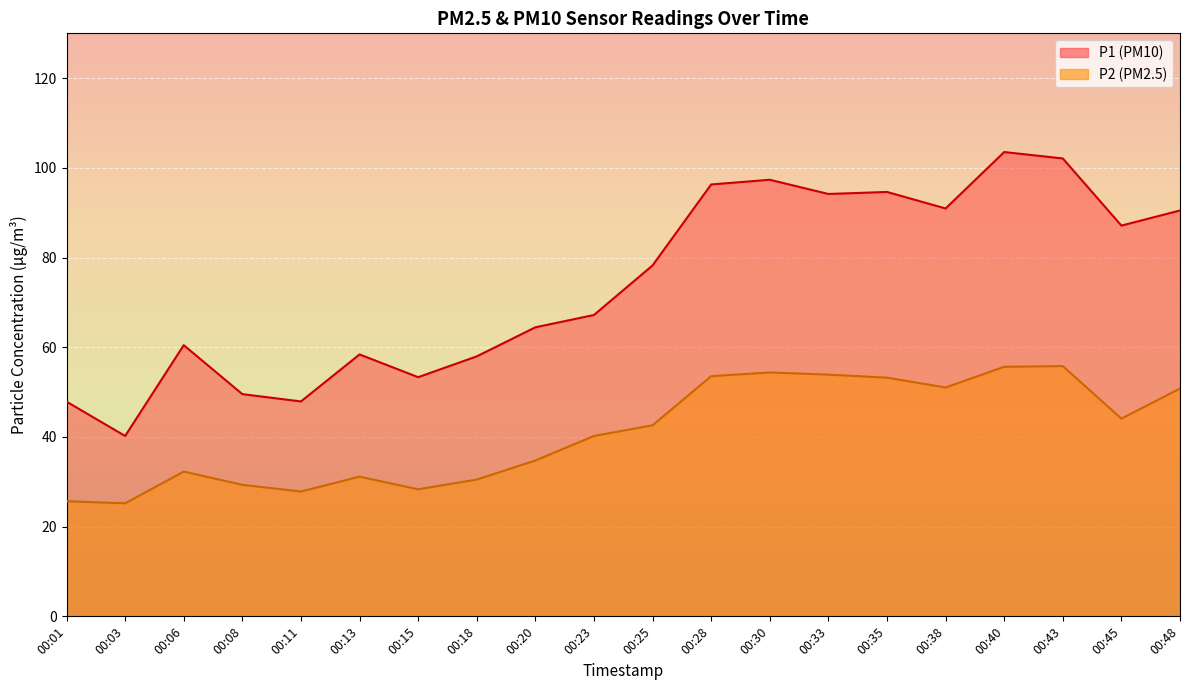

What is the sum of all P2 values?

820.3